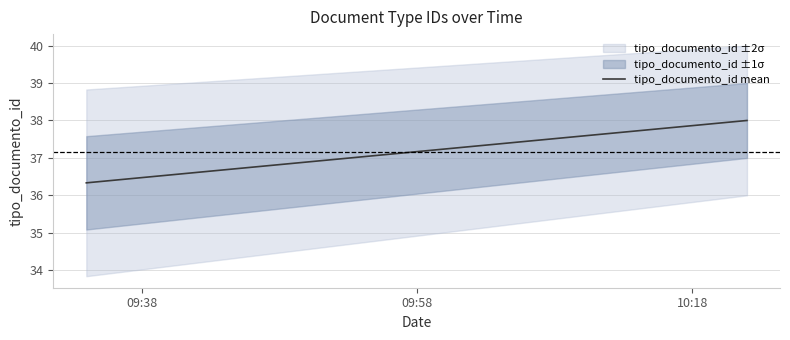

The value at 09:38 is 36.3. True or false?

True